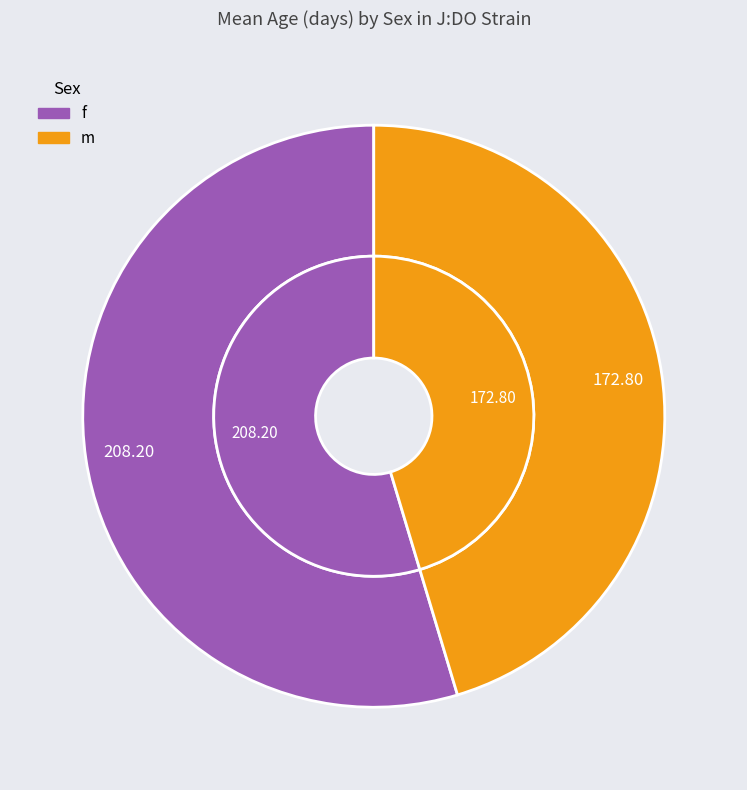

What is the largest slice in the pie chart?

f